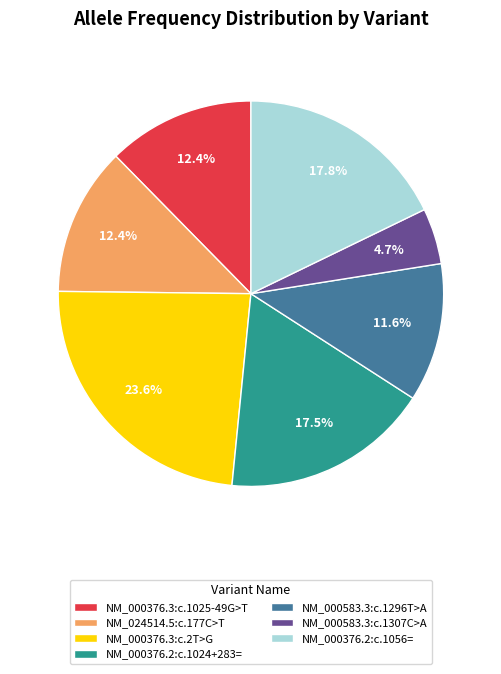

How much of the chart is everything except NM_000376.3:c.2T>G?

76.4%